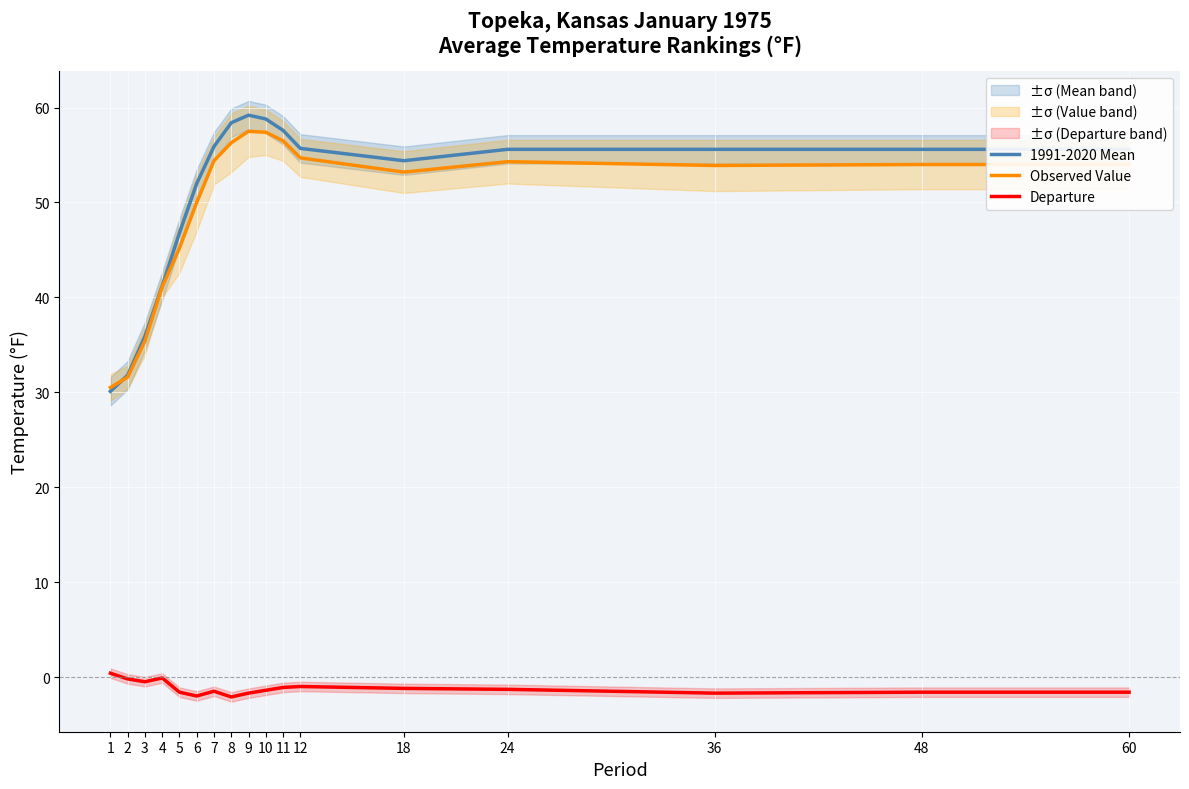

Where does the Observed Value series first go above 54?

7